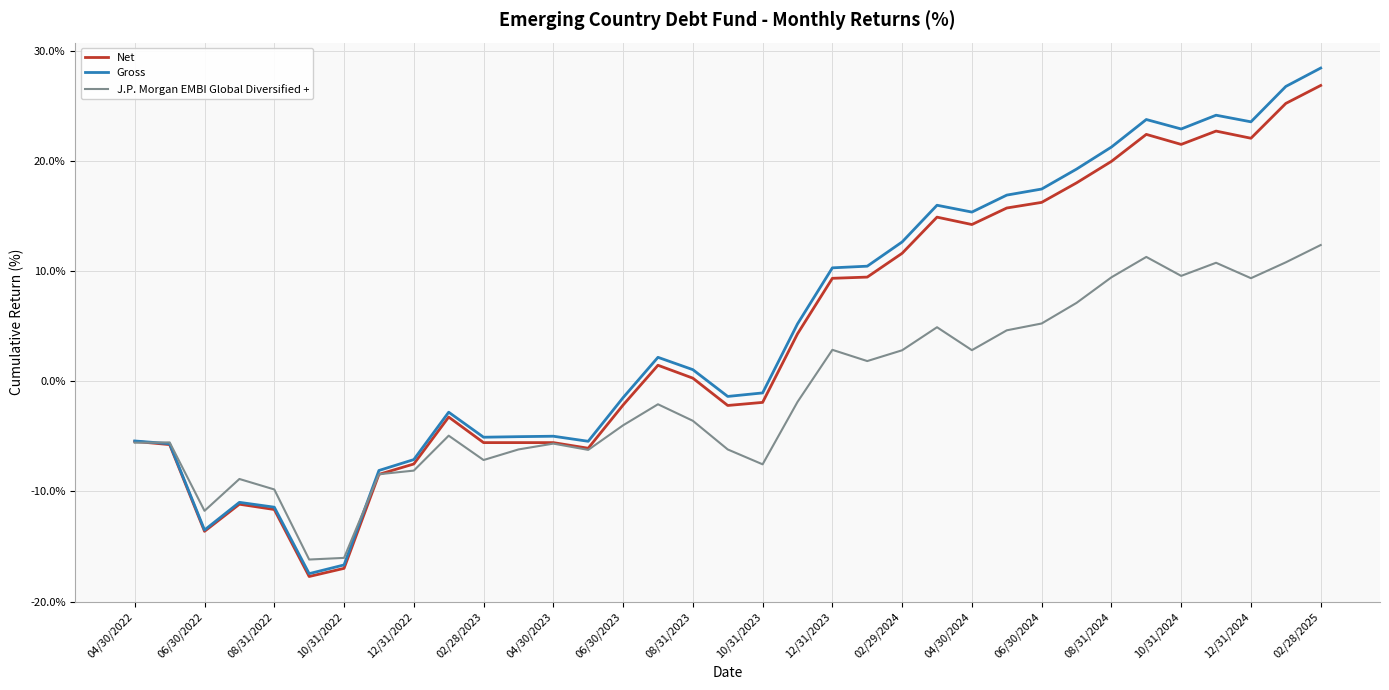

What is the greatest value displayed?

28.4